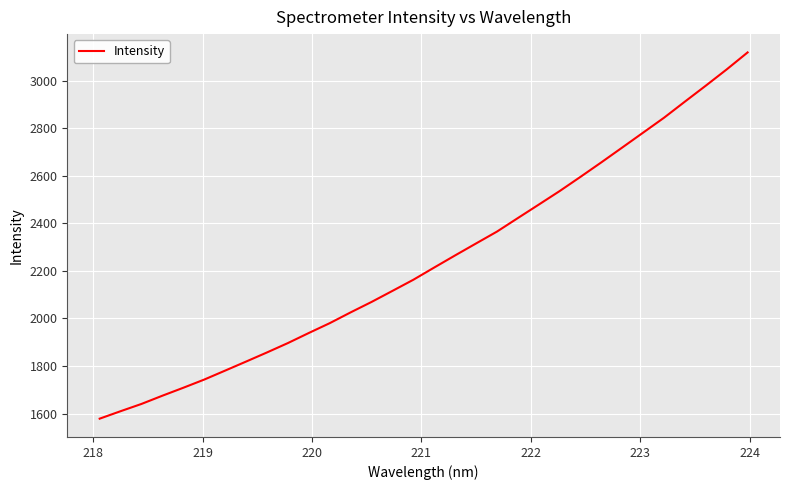

What is the greatest value displayed?

3119.5